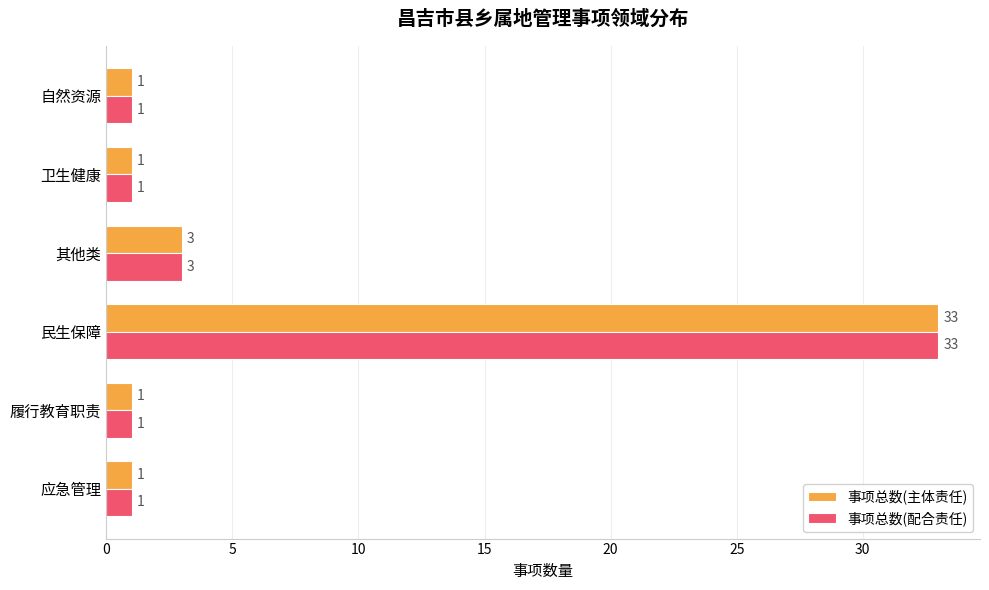

What is the sum of all 事项总数(主体责任) values?

40